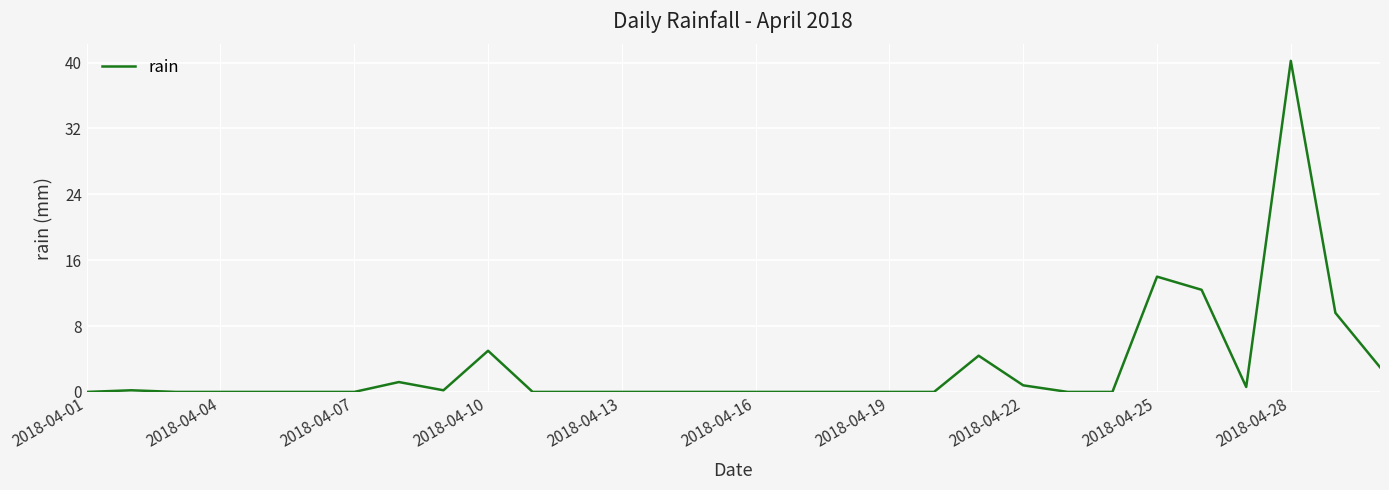

Reading left to right, transcribe all the data shown in this chart.

0.0	0.2	0.0	0.0	0.0	0.0	0.0	1.2	0.2	5.0	0.0	0.0	0.0	0.0	0.0	0.0	0.0	0.0	0.0	0.0	4.4	0.8	0.0	0.0	14.0	12.4	0.6	40.2	9.6	3.0